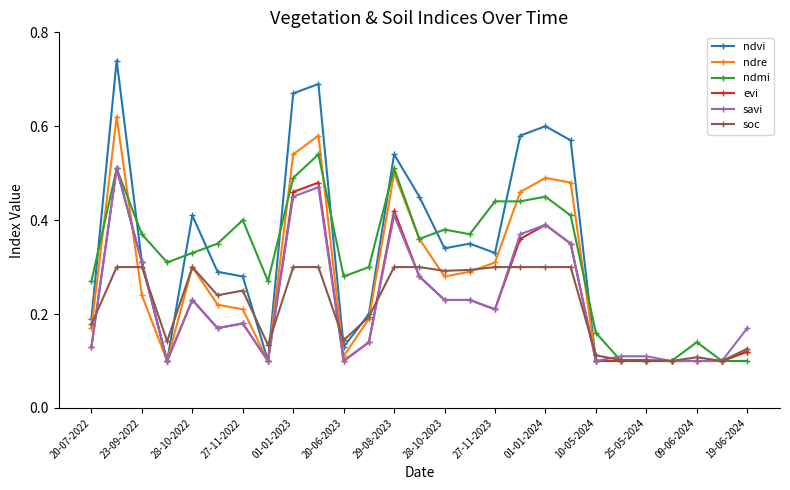

Count the savi values in the range 0 to 1.

27